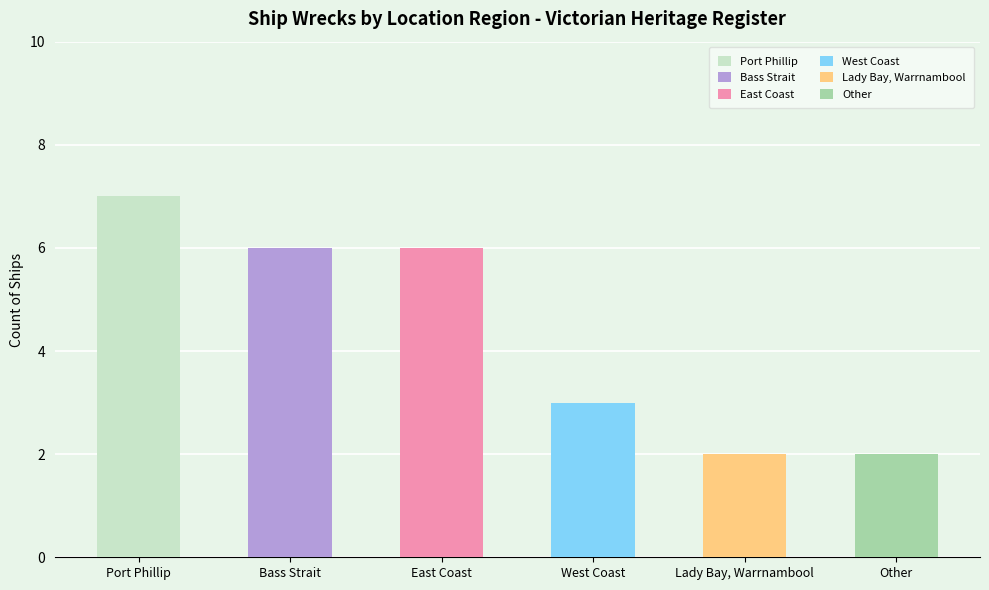

What is the ratio of the value at Other to the value at West Coast?

0.7